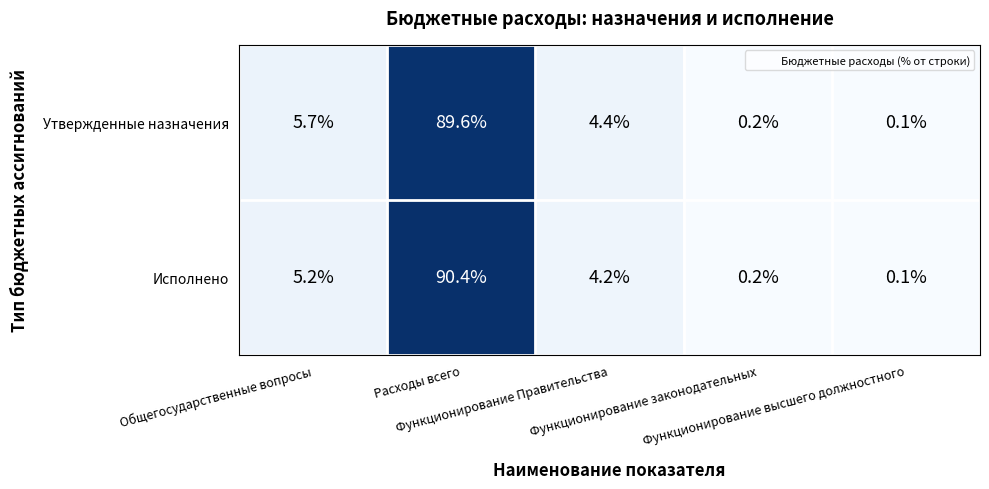

What is the difference between the maximum and second lowest values in the Утвержденные назначения series?

89.4